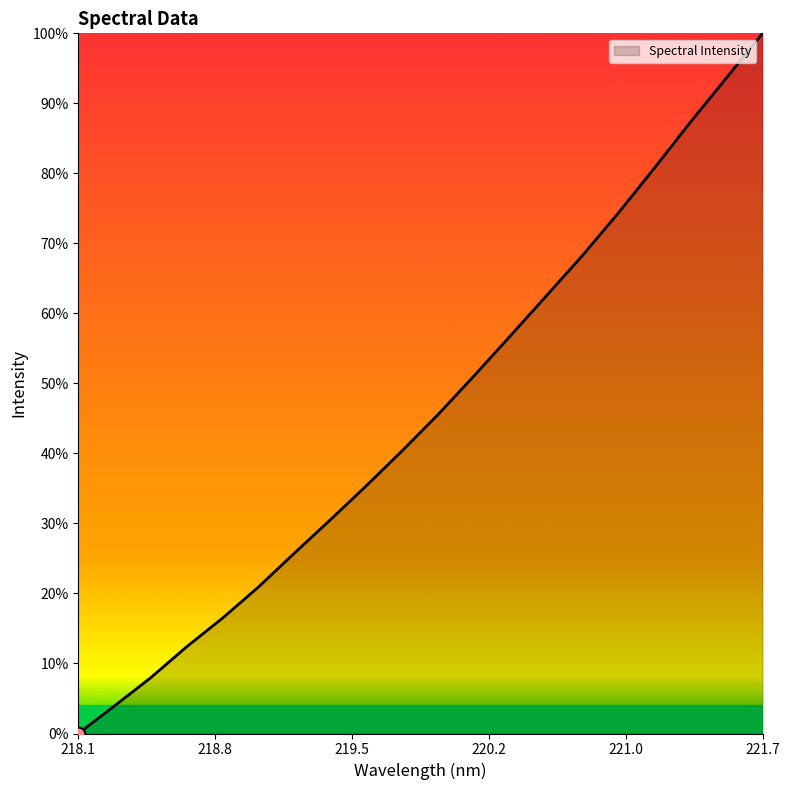

Does the chart have visible grid lines?

No